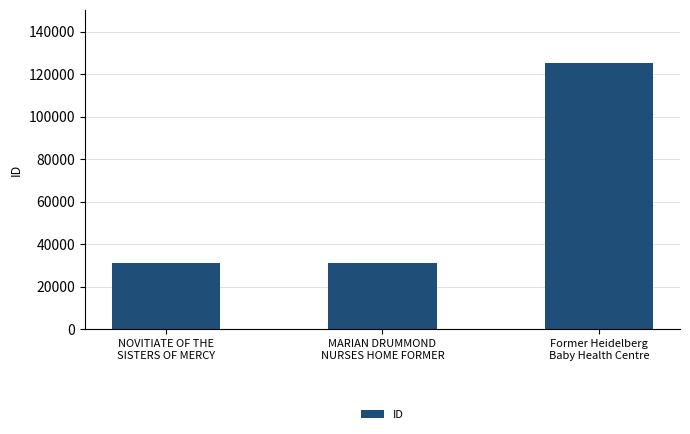

What is the change in value from MARIAN DRUMMOND
NURSES HOME FORMER to Former Heidelberg
Baby Health Centre?

+93798